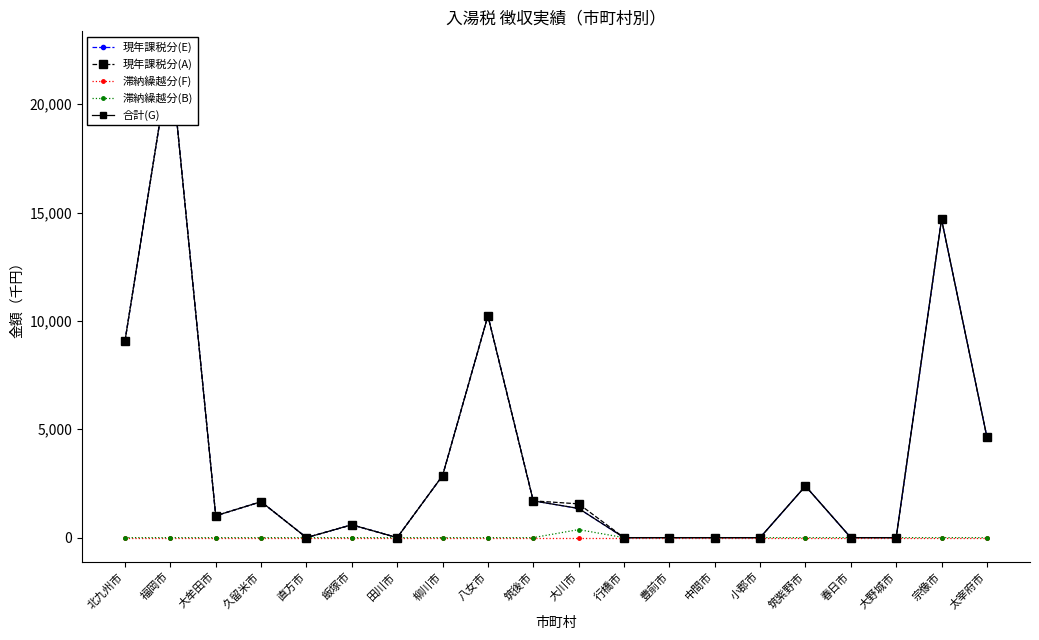

Which series changed the most between 大川市 and 中間市?

現年課税分(A)